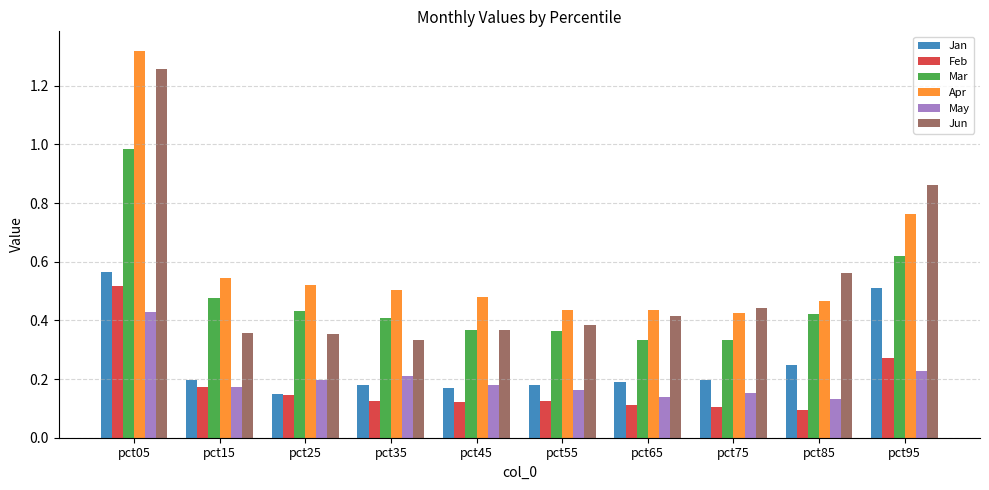

What is the sum of all Jan values?

2.6